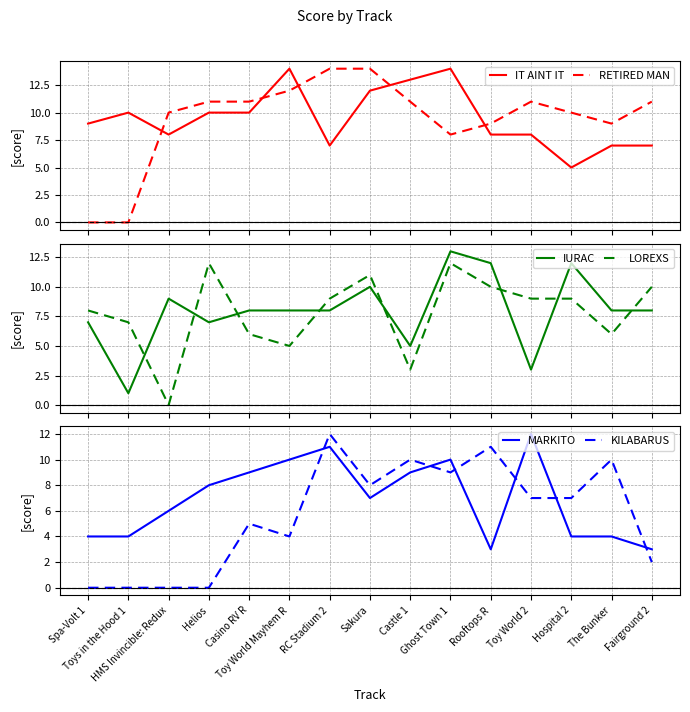

What is the difference between the IURAC values at Toys in the Hood 1 and Ghost Town 1?

12